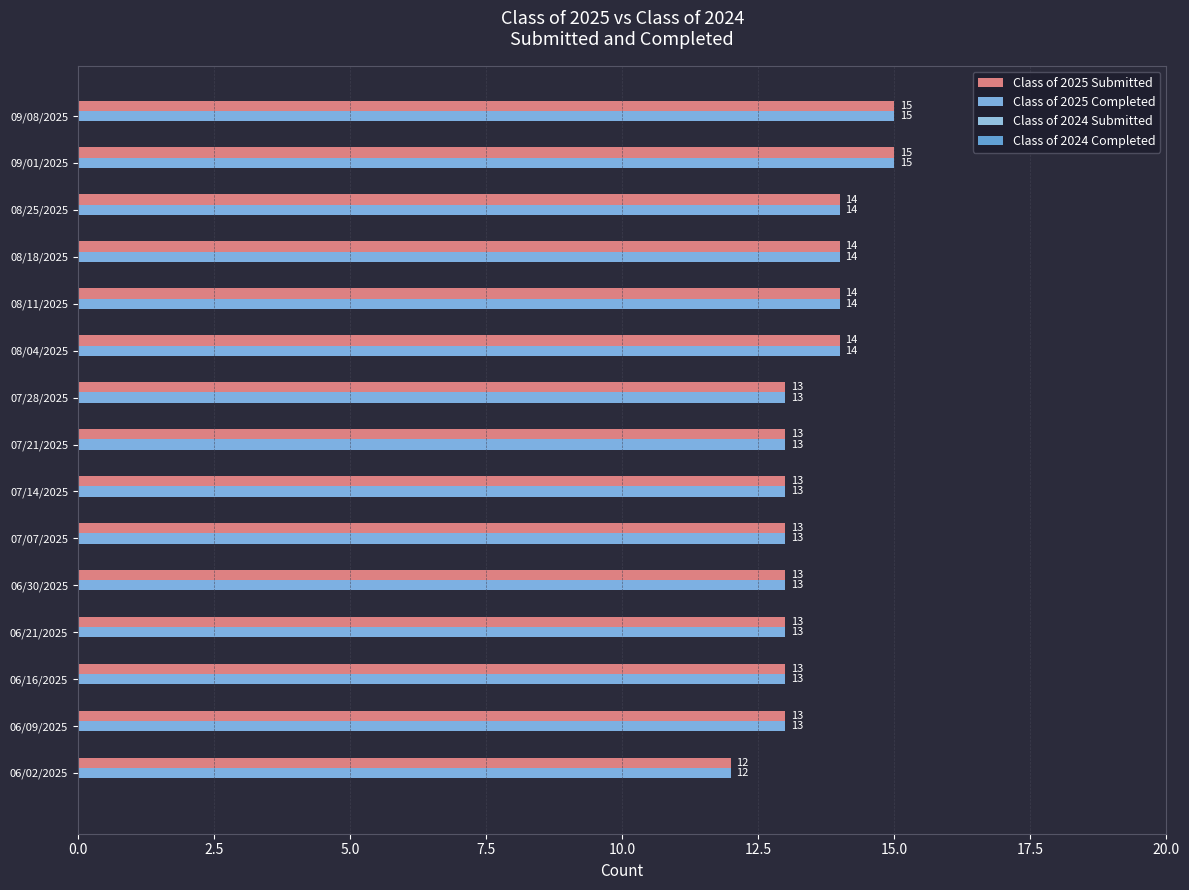

Which series has the largest total across all categories?

Class of 2025 Submitted